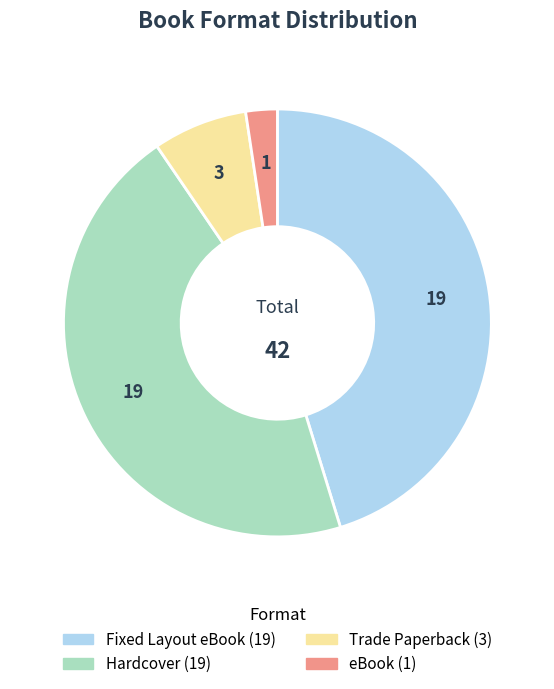

Is it true that eBook is 2% of the pie?

True